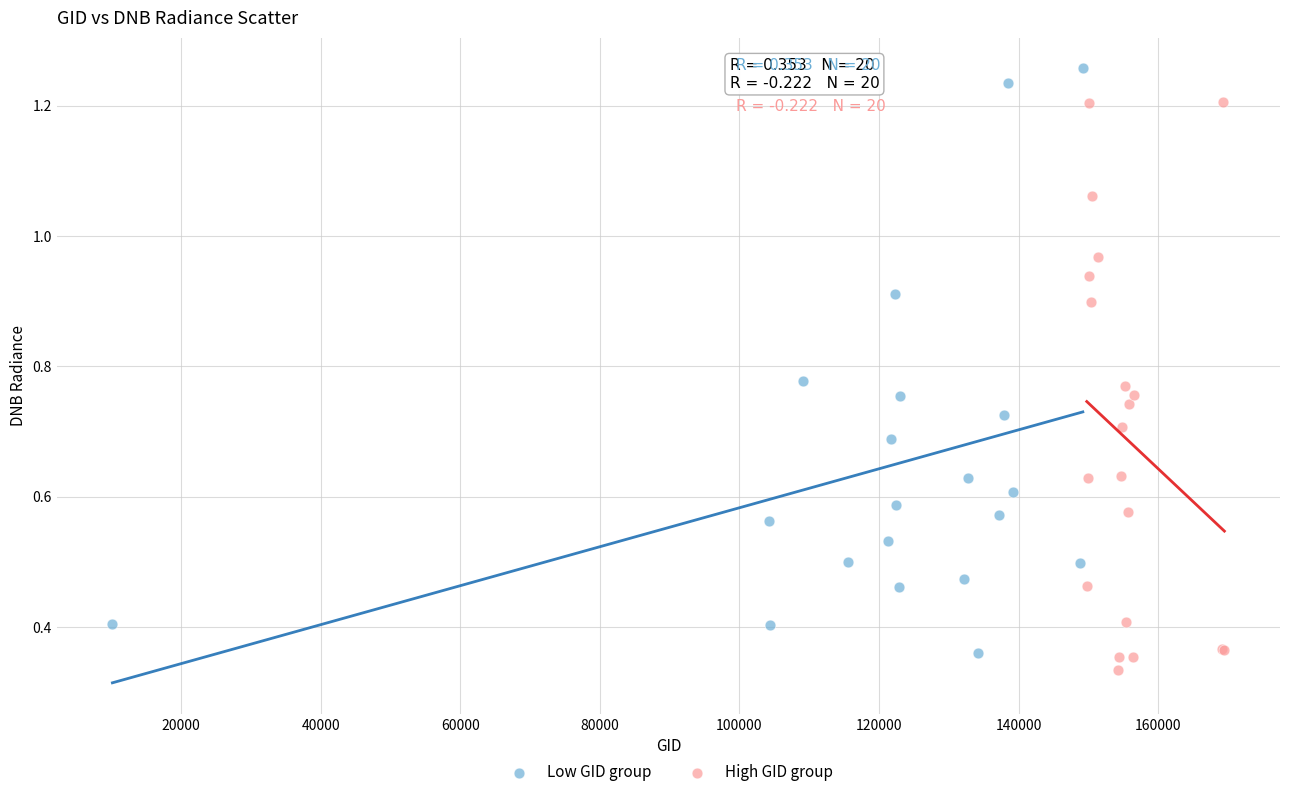

What are all the series names shown in the legend?

Low GID group, High GID group